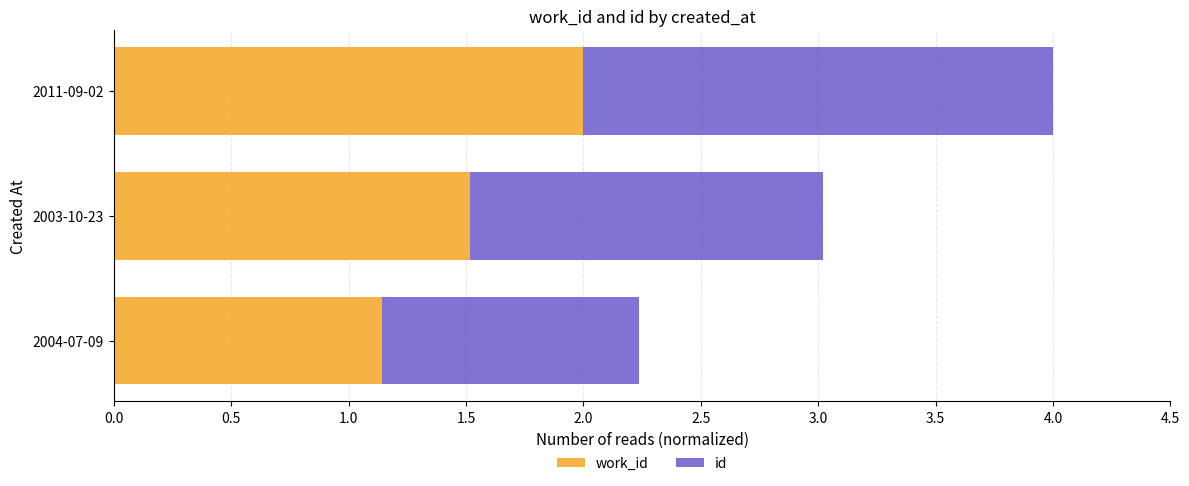

What is the total value across all series at 2011-09-02?

4.0